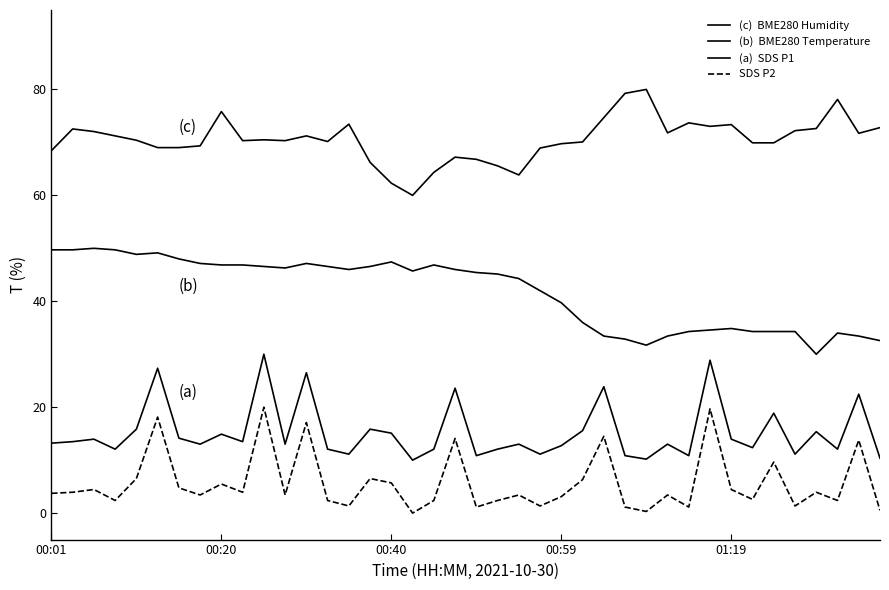

Does the chart have visible grid lines?

No